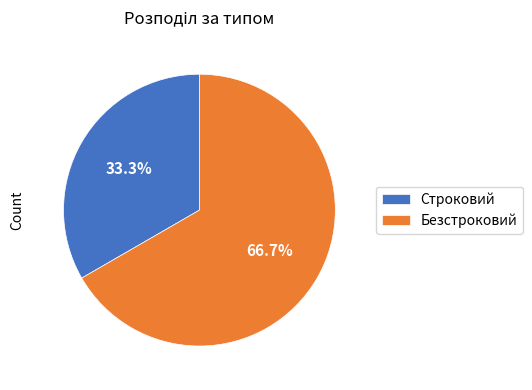

What is the smallest slice in the pie chart?

Строковий